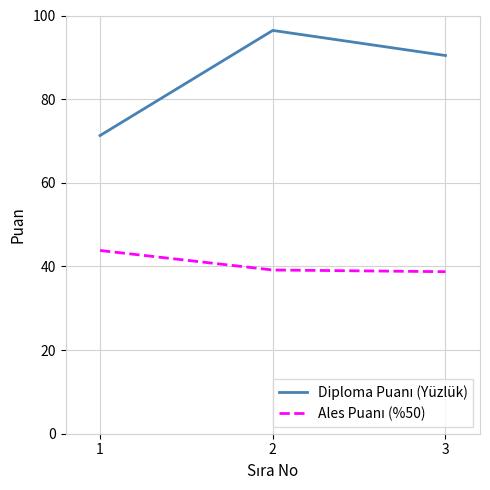

What is the spread (max minus min) of values at 1?

27.5